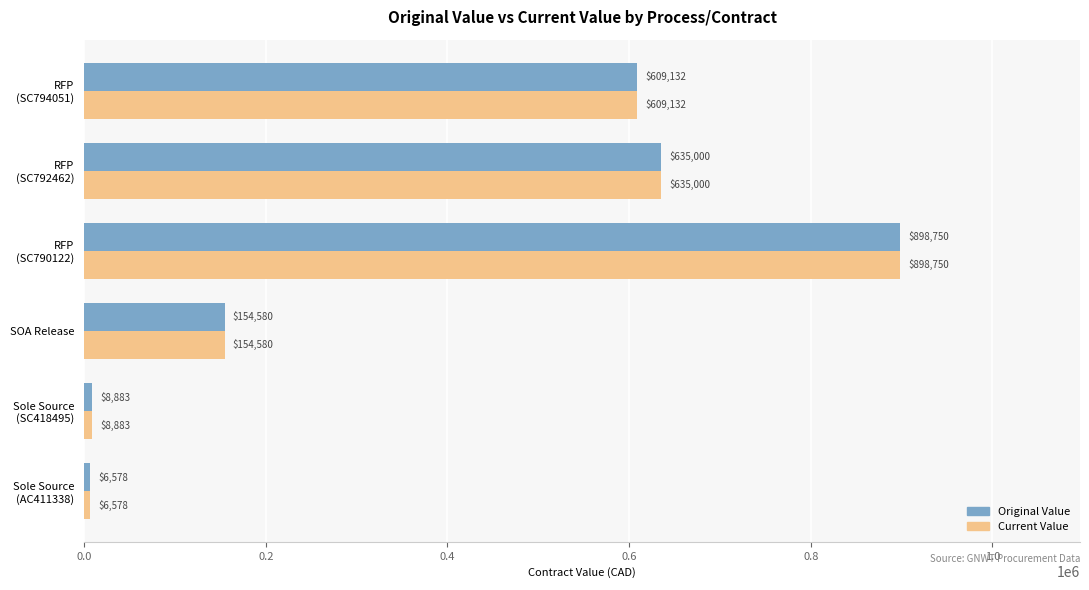

At how many categories does at least one series exceed 198971?

3